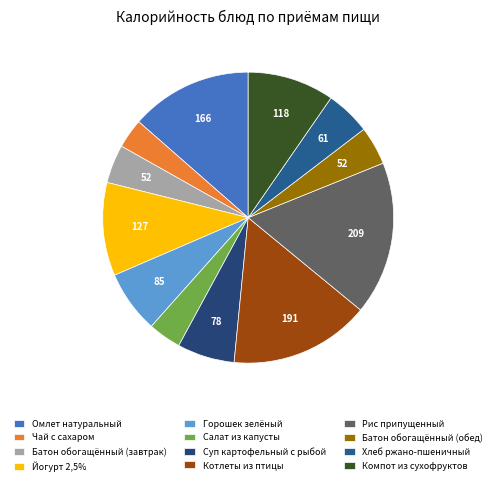

To the nearest percent, what is the difference between the Горошек зелёный and Чай с сахаром slice percentages?

4%